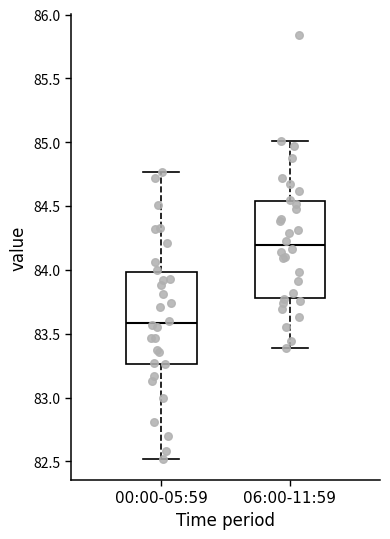

Reading left to right, read every box against the y-axis: the position of its median line, the range the box covers, and the ends of its whiskers. The values are not printed on the chart, so give them approximately, as read against the axis.

00:00-05:59: median 83.60, box 83.25 to 84.00, whiskers 82.50 to 84.75
06:00-11:59: median 84.20, box 83.80 to 84.55, whiskers 83.40 to 85.00